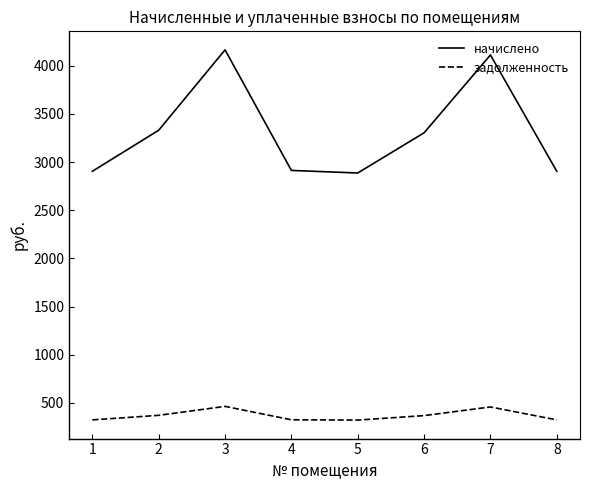

True or false: начислено and задолженность cross at least once.

False